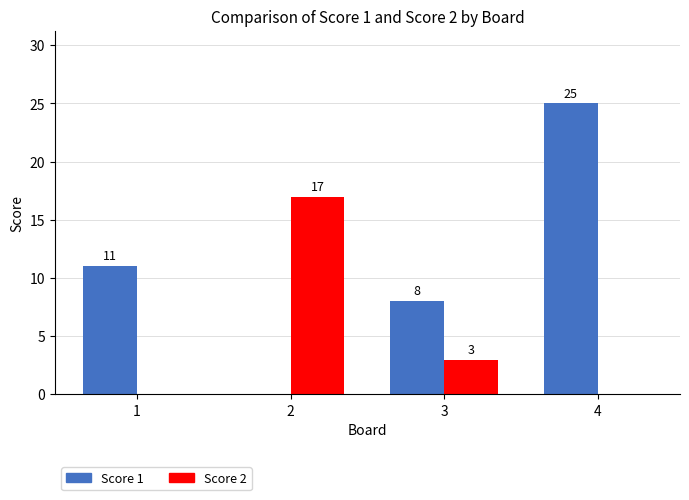

What is the highest value of the Score 2 series?

17